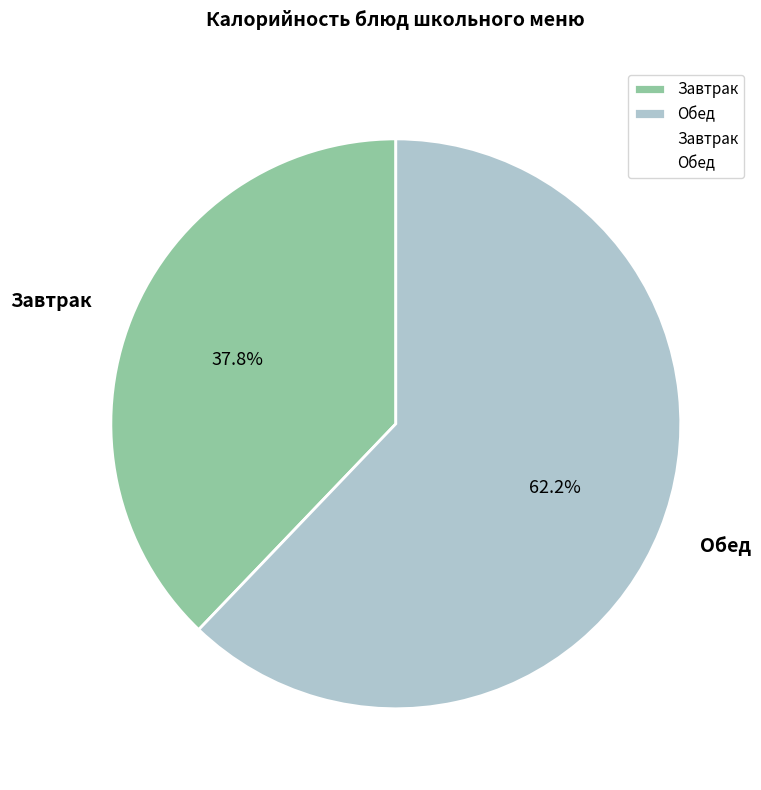

Which slice is the largest?

Обед